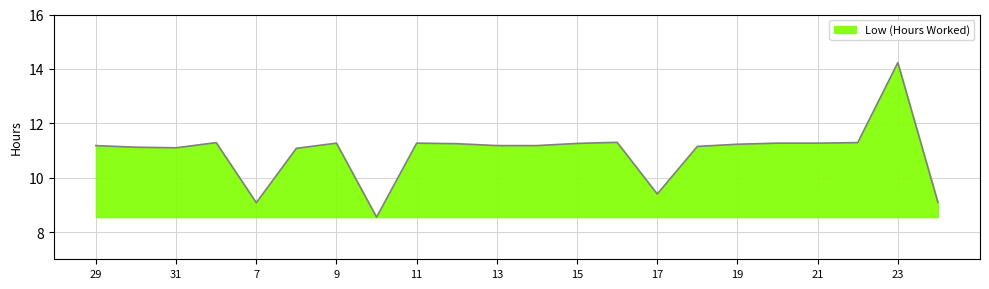

What is the minimum value shown in the chart?

8.6